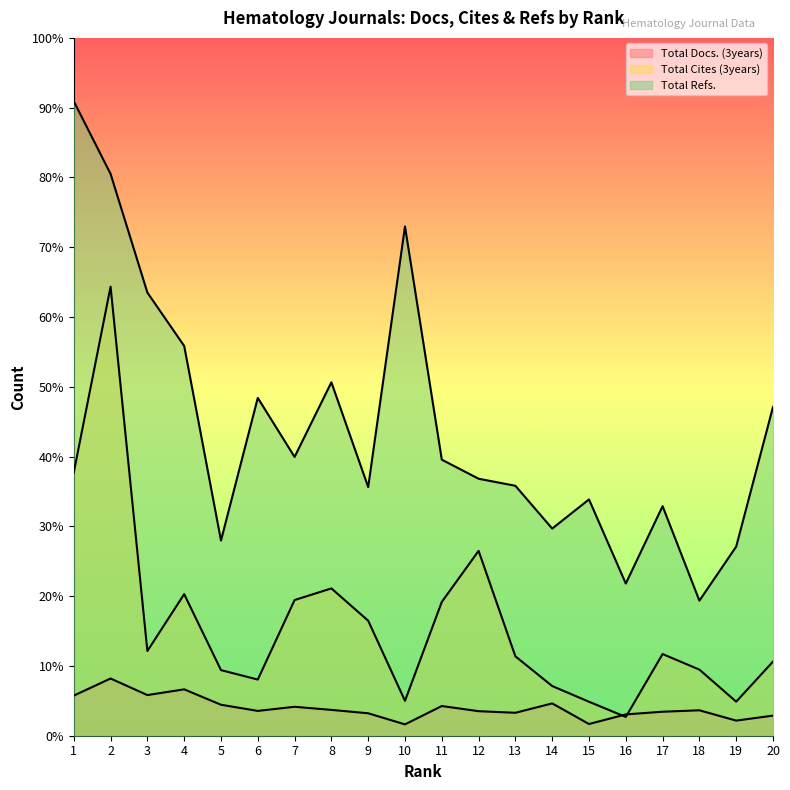

What value does the Total Refs. series have at 1, to the nearest 50?

29100